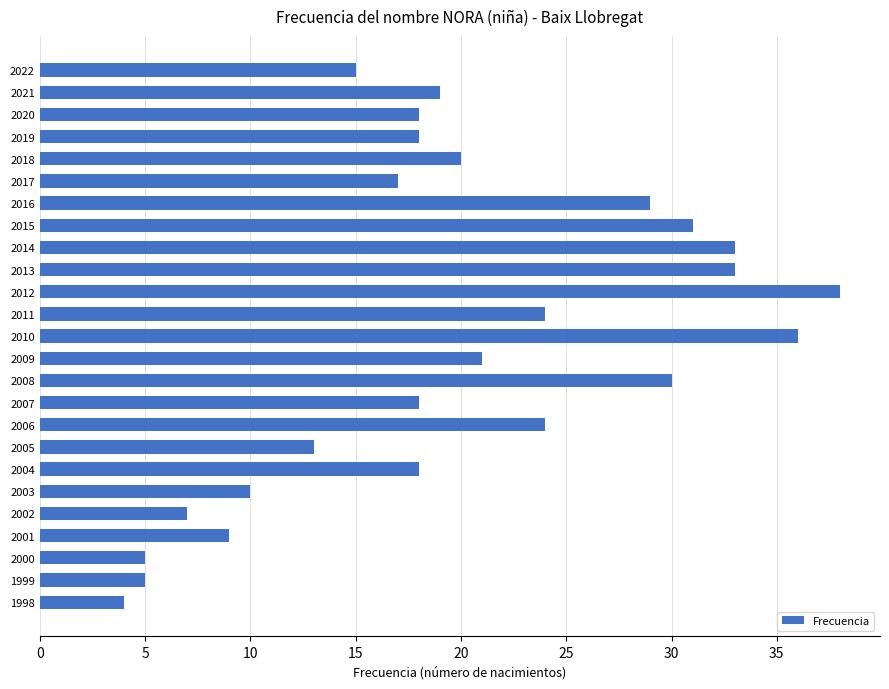

Are the bars horizontal?

Yes